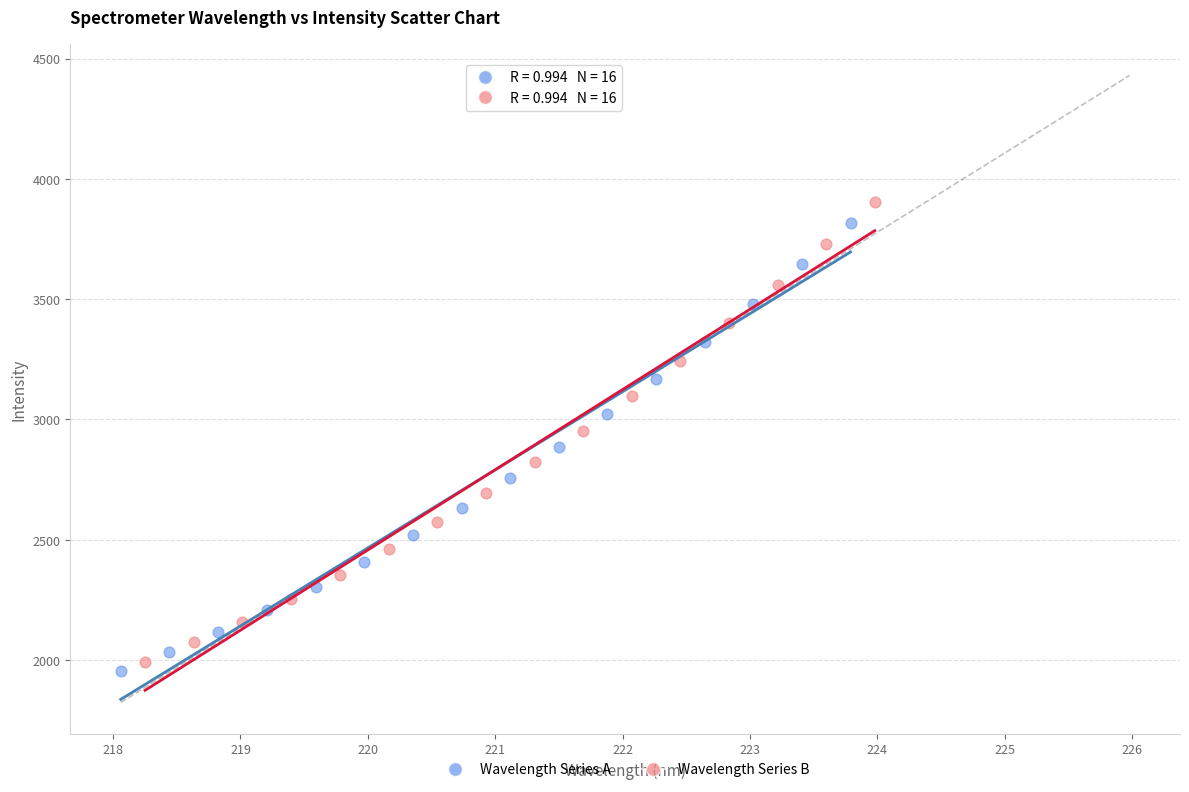

Which series contains the lowest Y value?

Wavelength Series A